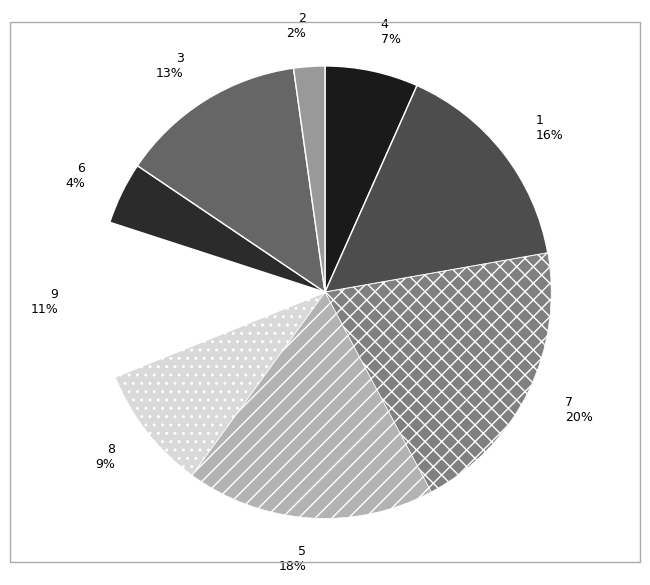

Do 2 and 7 together represent more than half of the pie?

No